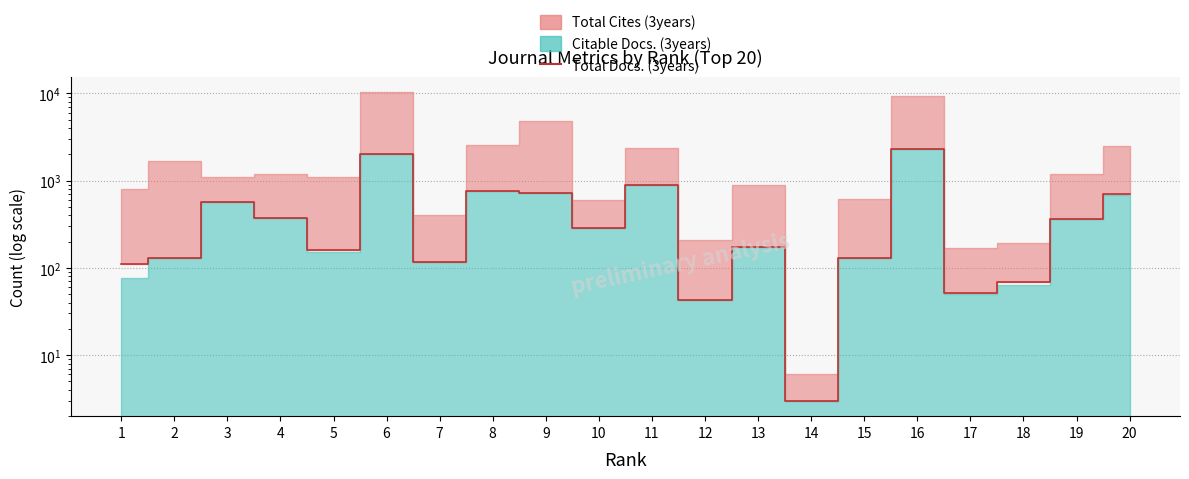

At which category does the chart reach its minimum across all series?

14